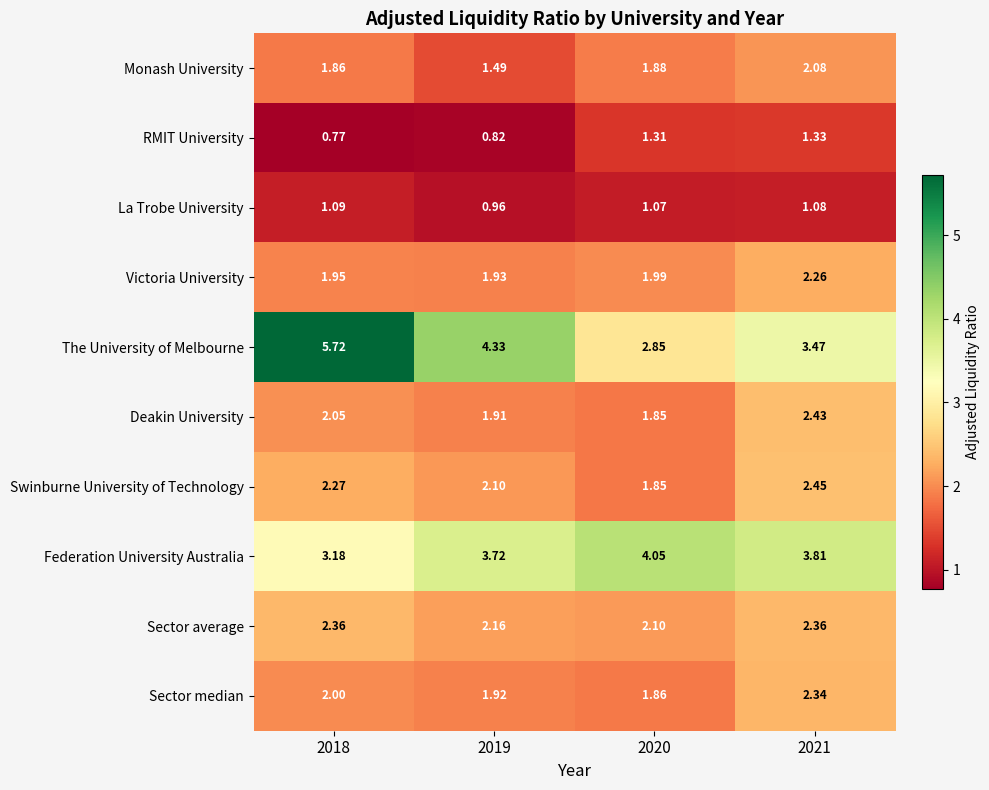

Which series has the widest spread of values?

The University of Melbourne